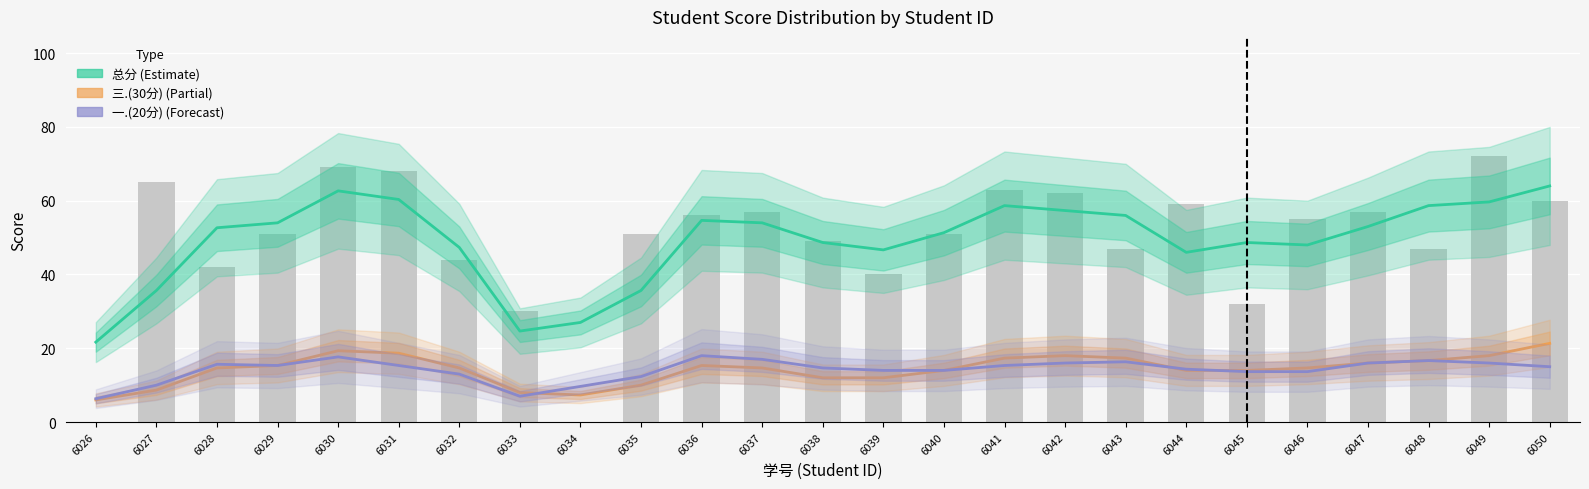

True or false: 三.(30分) (Partial) has a value of 12.0 at 6038.

True